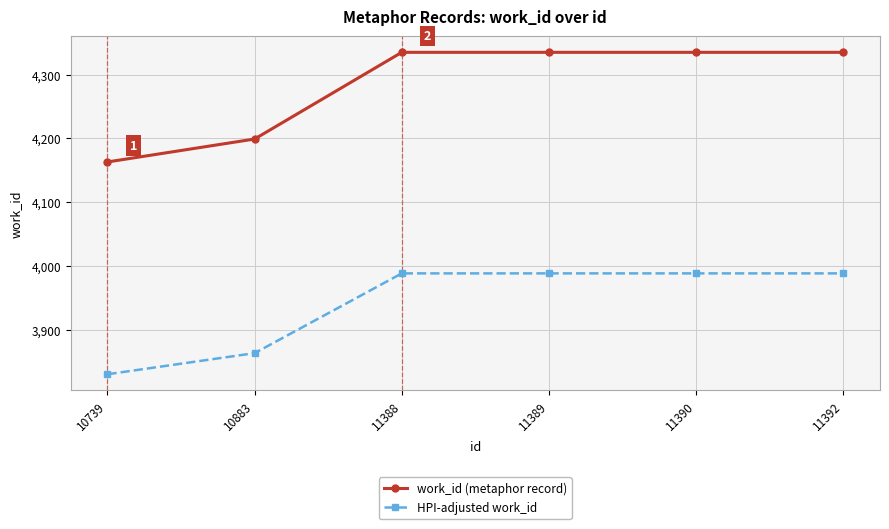

At 10739, list the series in order from largest to smallest.

work_id (metaphor record), HPI-adjusted work_id